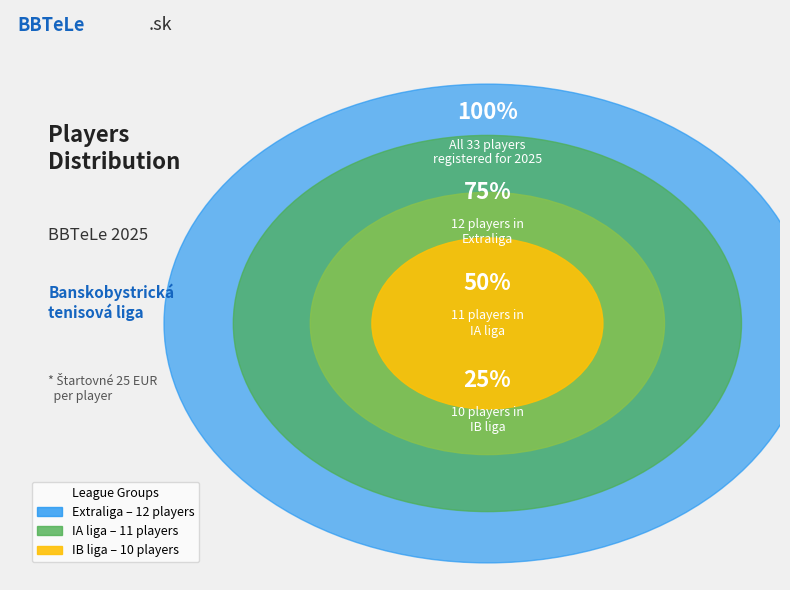

Is it true that IB liga is 41% of the pie?

False